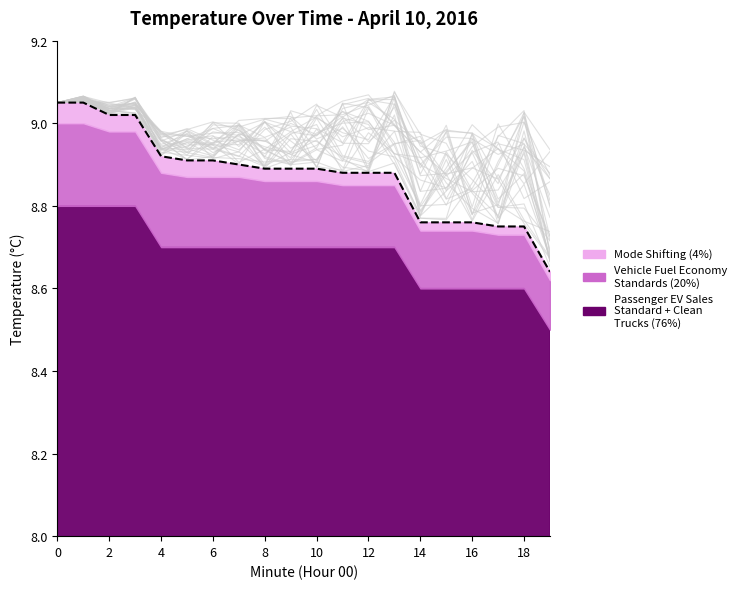

What is the greatest value displayed?

8.8